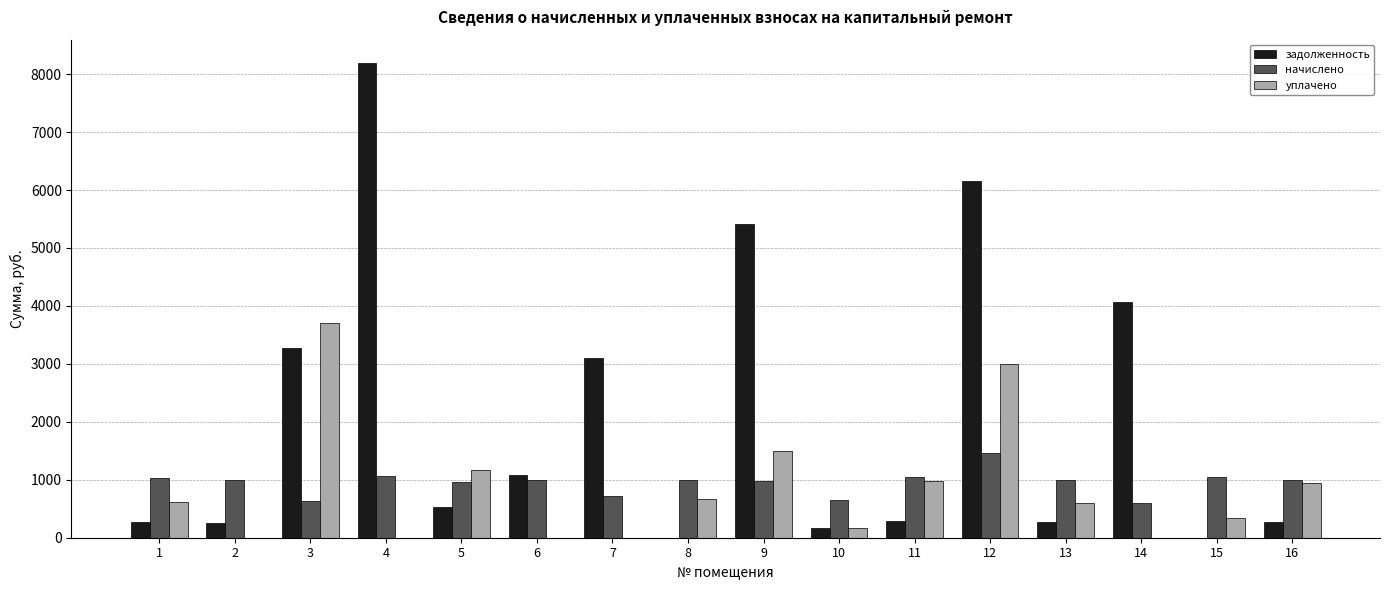

The задолженность series shows 11500.1 at 4. True or false?

False